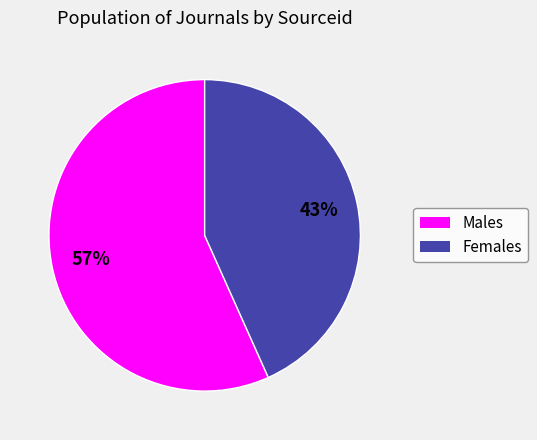

To the nearest percent, what is the average slice percentage?

50%